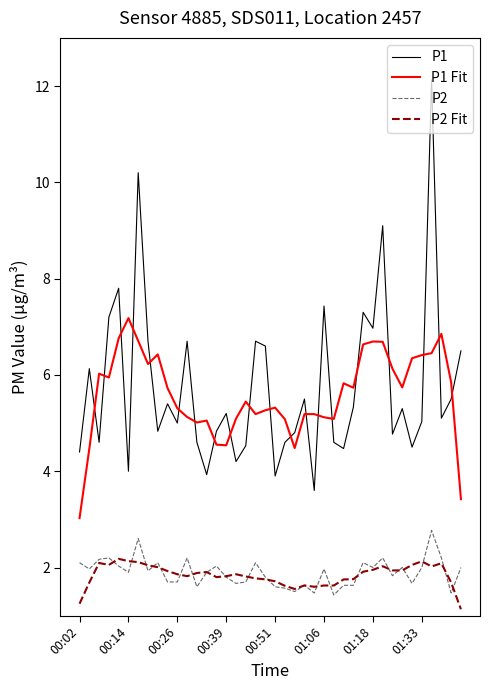

Rank the series by their maximum value, from highest to lowest.

P1, P1 Fit, P2, P2 Fit